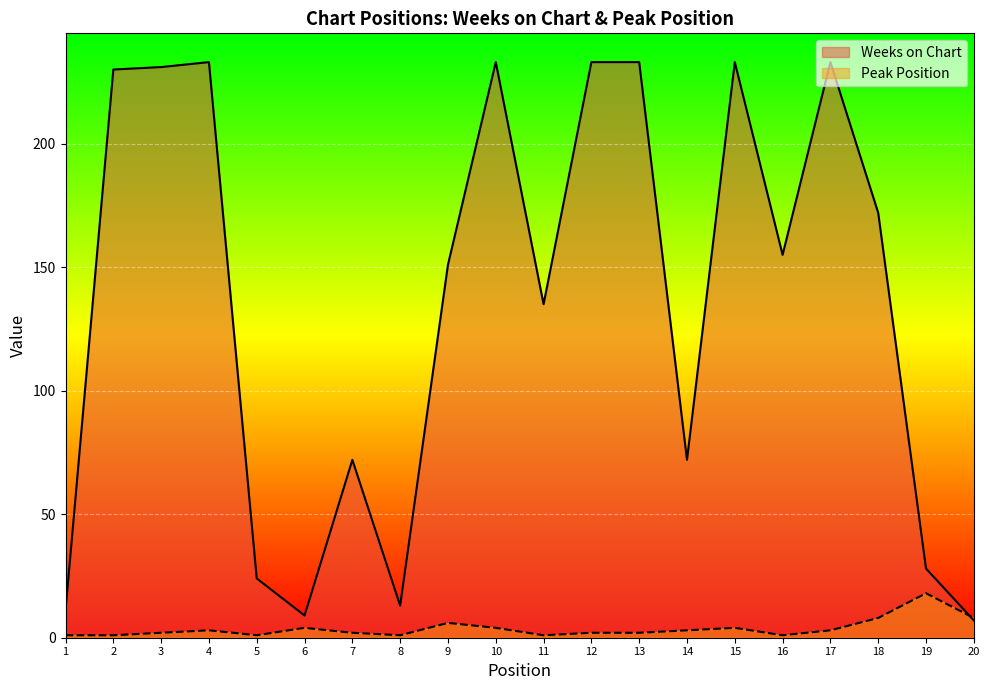

What is the value of the Peak Position point at the 7th from the left?

2